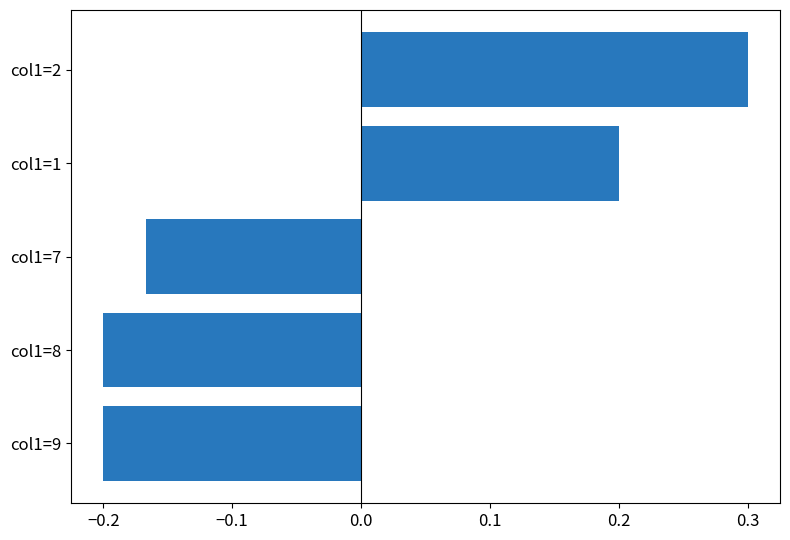

What is the maximum value shown in the chart?

0.3